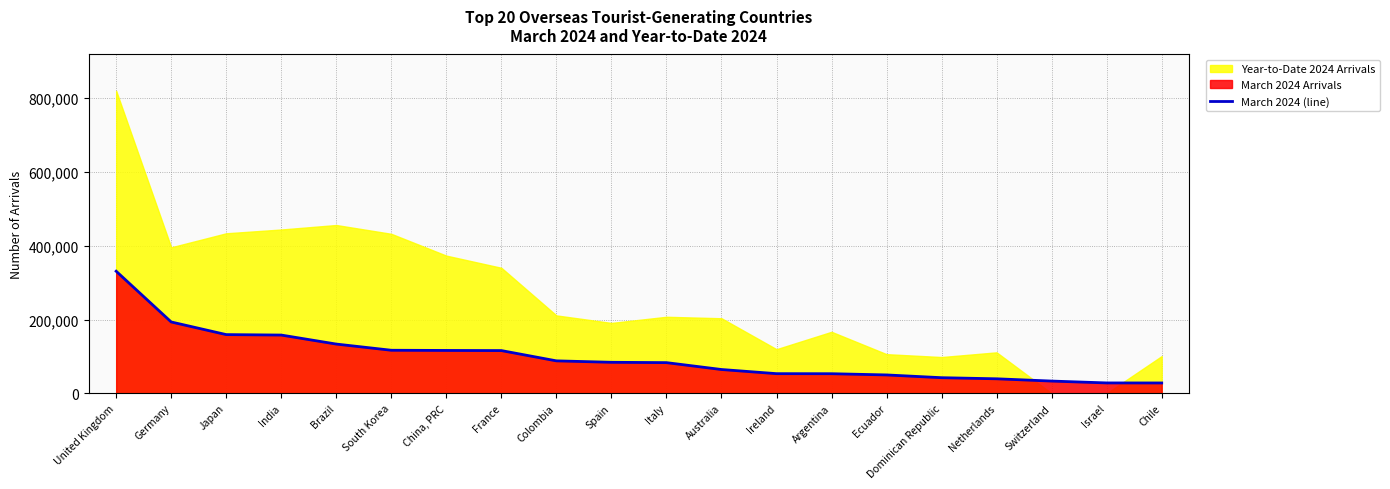

Rank the categories by value from lowest to highest.

Chile, Israel, Switzerland, Netherlands, Dominican Republic, Ecuador, Argentina, Ireland, Australia, Italy, Spain, Colombia, France, China, PRC, South Korea, Brazil, India, Japan, Germany, United Kingdom